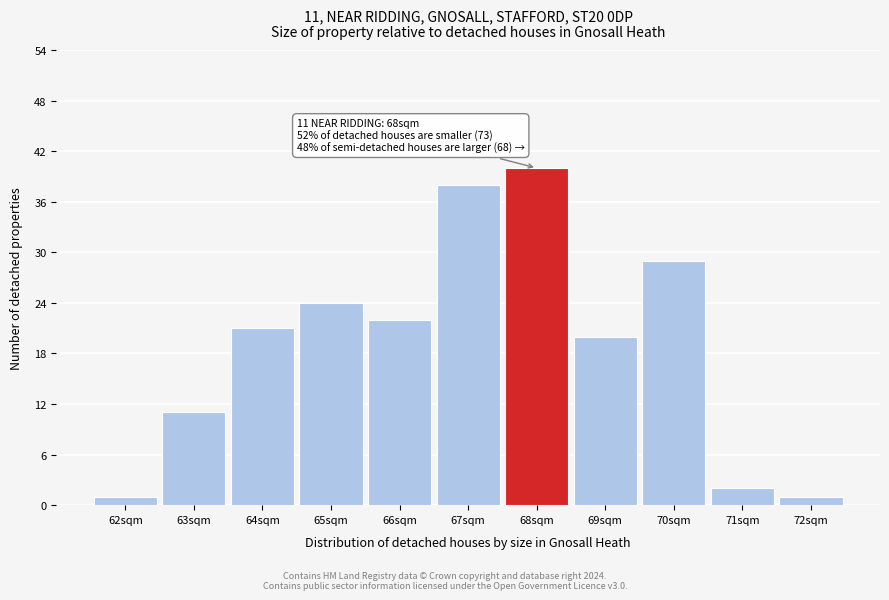

Reading right to left, what are all the values shown in this chart?

72sqm=1	71sqm=2	70sqm=29	69sqm=20	68sqm=40	67sqm=38	66sqm=22	65sqm=24	64sqm=21	63sqm=11	62sqm=1